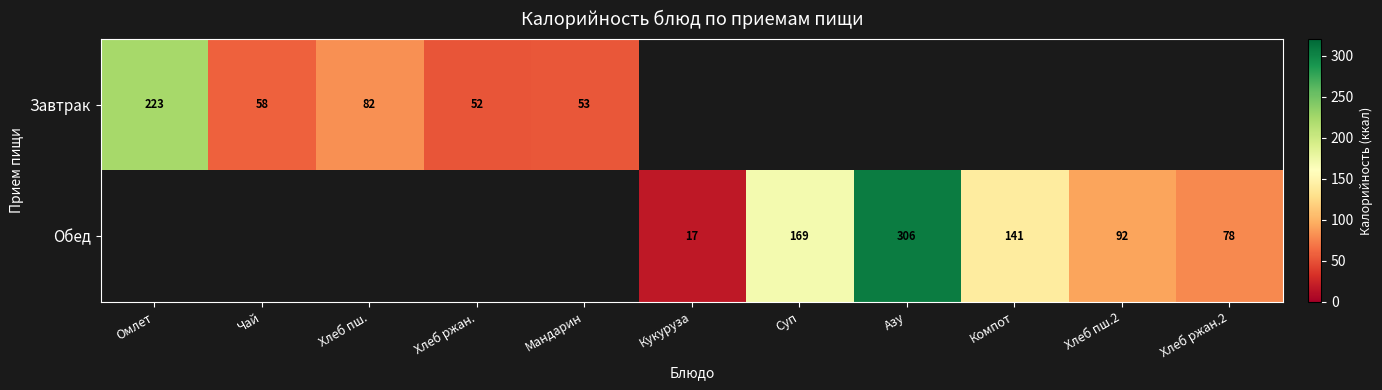

What is the sum of the Обед values at Кукуруза and Хлеб ржан.2?

95.0